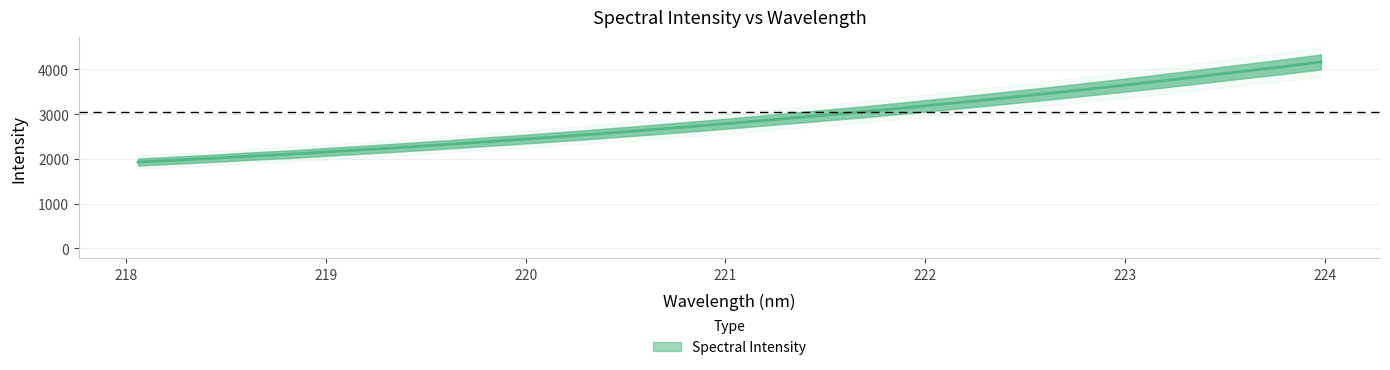

True or false: the data shows 2902.8 at 221.3083.

True